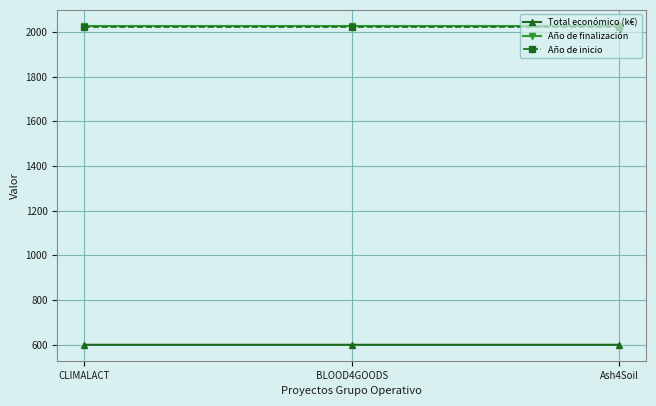

What is the label of the 2nd point from the left?

BLOOD4GOODS